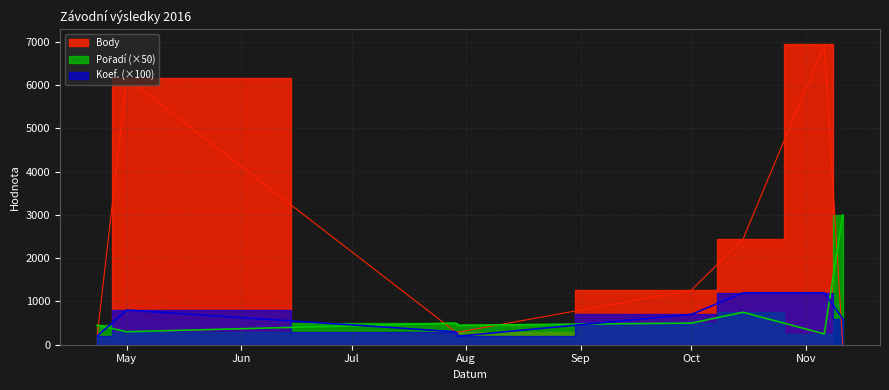

The value of Pořadí at Oct is 686. True or false?

False